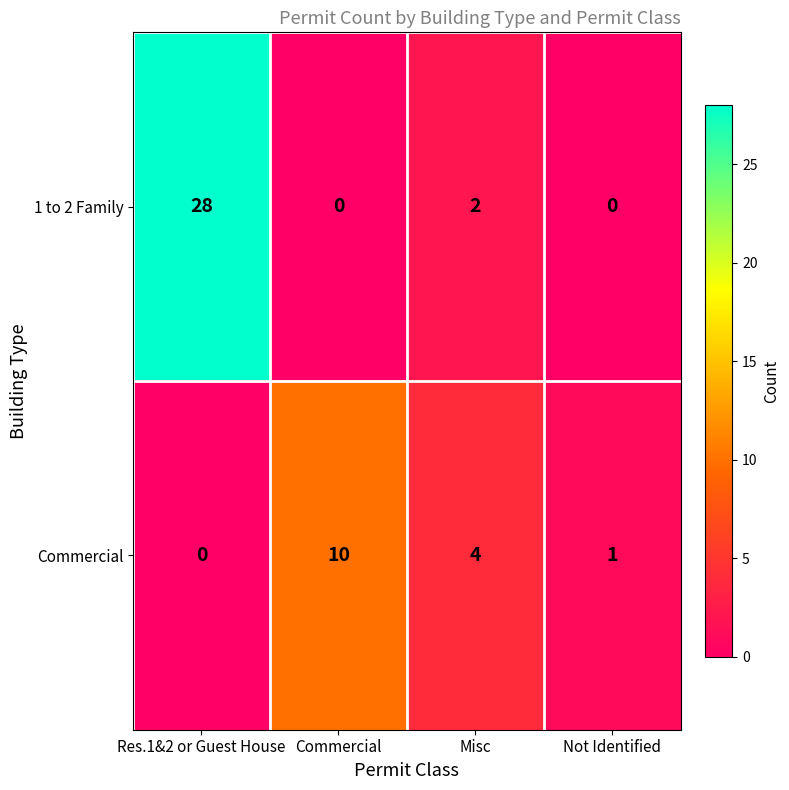

Rank the categories by Commercial value from lowest to highest.

Res.1&2 or Guest House, Not Identified, Misc, Commercial